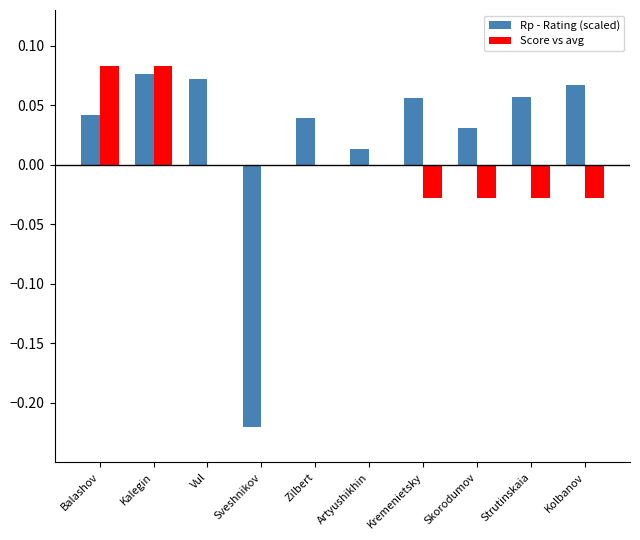

Which series has the largest total across all categories?

Rp - Rating (scaled)